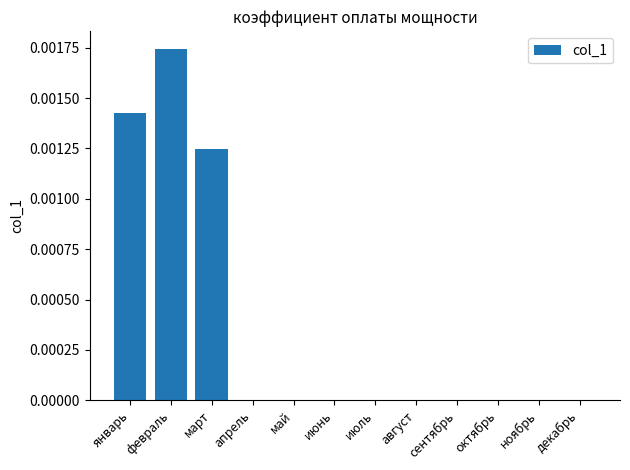

How many series are shown in this chart?

1